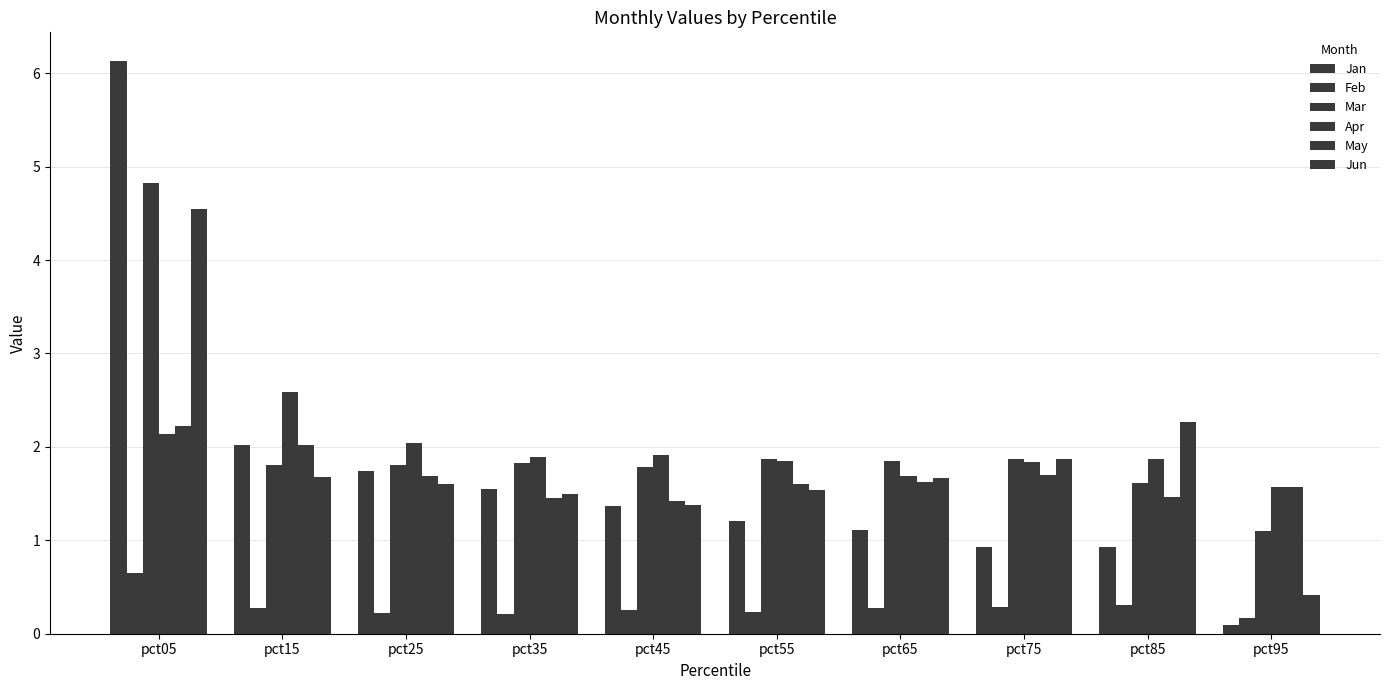

Rank the series at pct55 from lowest to highest value.

Feb, Jan, Jun, May, Apr, Mar